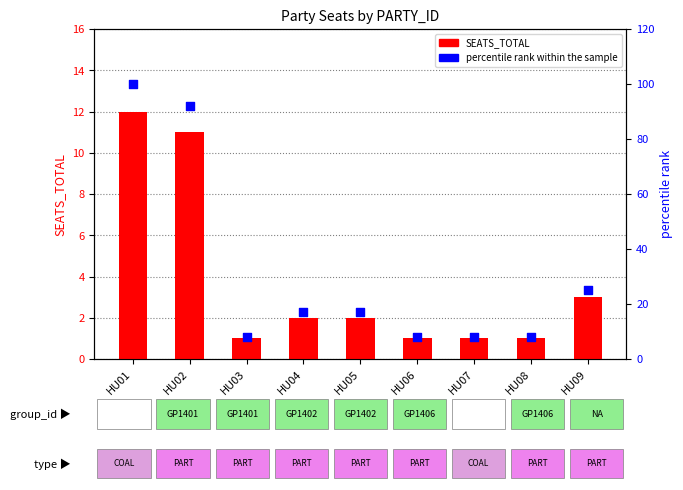

Which series has the largest Y range (max minus min)?

percentile rank within the sample